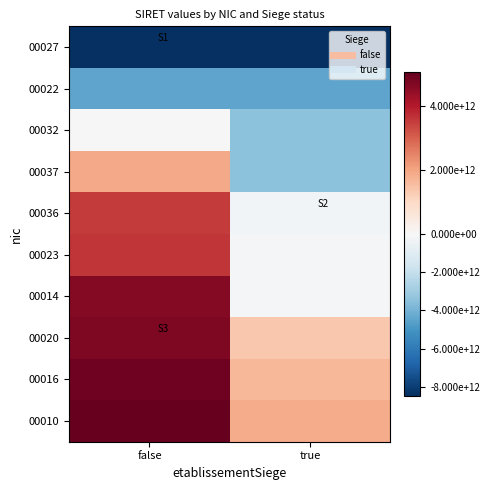

Reading right to left, what are all the values shown in this chart?

00027: true=-8468738530003.2	false=-8468738529995.2
00022: true=-4468667529995.2	false=-4468457030000.2
00032: true=-3468670130010.2	false=9695070009.8
00037: true=-3468255130003.2	false=1923739270014.8
00036: true=-229389030005.2	false=3519183170013.8
00023: true=-90573929974.2	false=3597108670000.8
00014: true=-75394730010.2	false=4621123269991.8
00020: true=1349039569987.8	false=4698079369997.8
00016: true=1669938169996.8	false=4918640369993.8
00010: true=1855349370001.8	false=5044988269987.8